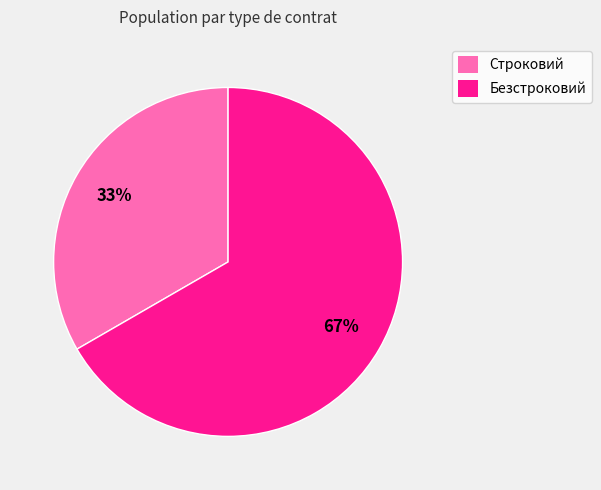

To the nearest percent, what is the combined percentage of Строковий and Безстроковий?

100%